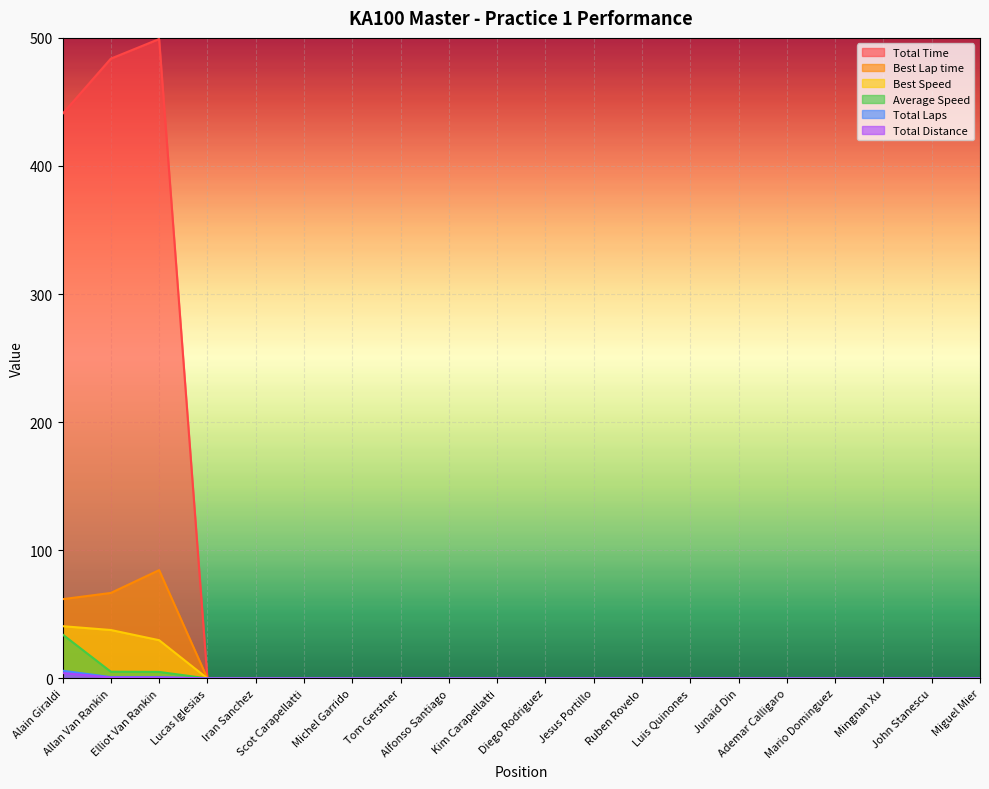

Reading left to right, what are all the values shown in this chart?

Total Time: 440.7	483.8	499.1	0.0	0.0	0.0	0.0	0.0	0.0	0.0	0.0	0.0	0.0	0.0	0.0	0.0	0.0	0.0	0.0	0.0
Best Lap time: 61.8	66.7	84.5	0.0	0.0	0.0	0.0	0.0	0.0	0.0	0.0	0.0	0.0	0.0	0.0	0.0	0.0	0.0	0.0	0.0
Best Speed: 40.8	37.8	29.8	0.0	0.0	0.0	0.0	0.0	0.0	0.0	0.0	0.0	0.0	0.0	0.0	0.0	0.0	0.0	0.0	0.0
Average Speed: 34.3	5.2	5.0	0.0	0.0	0.0	0.0	0.0	0.0	0.0	0.0	0.0	0.0	0.0	0.0	0.0	0.0	0.0	0.0	0.0
Total Laps: 6.0	1.0	1.0	0.0	0.0	0.0	0.0	0.0	0.0	0.0	0.0	0.0	0.0	0.0	0.0	0.0	0.0	0.0	0.0	0.0
Total Distance: 4.2	0.7	0.7	0.0	0.0	0.0	0.0	0.0	0.0	0.0	0.0	0.0	0.0	0.0	0.0	0.0	0.0	0.0	0.0	0.0